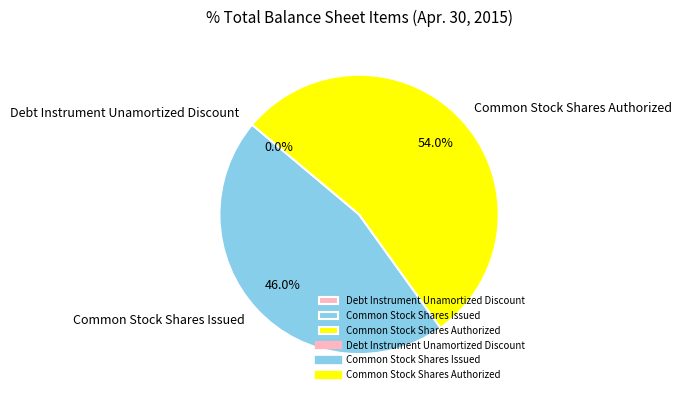

To the nearest percent, what portion does Common Stock Shares Issued represent?

46%